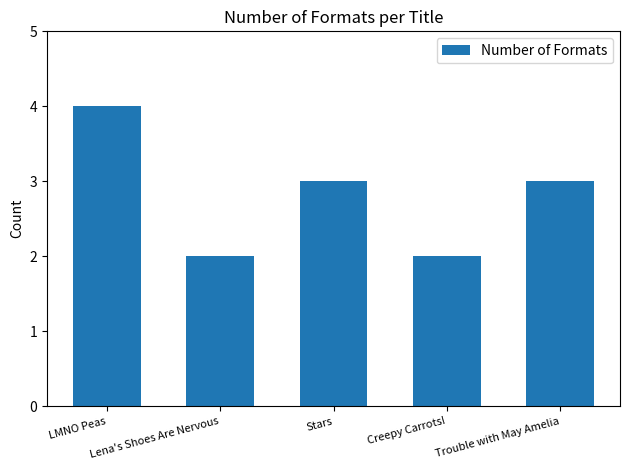

What is the value of the 1st bar from the left?

4